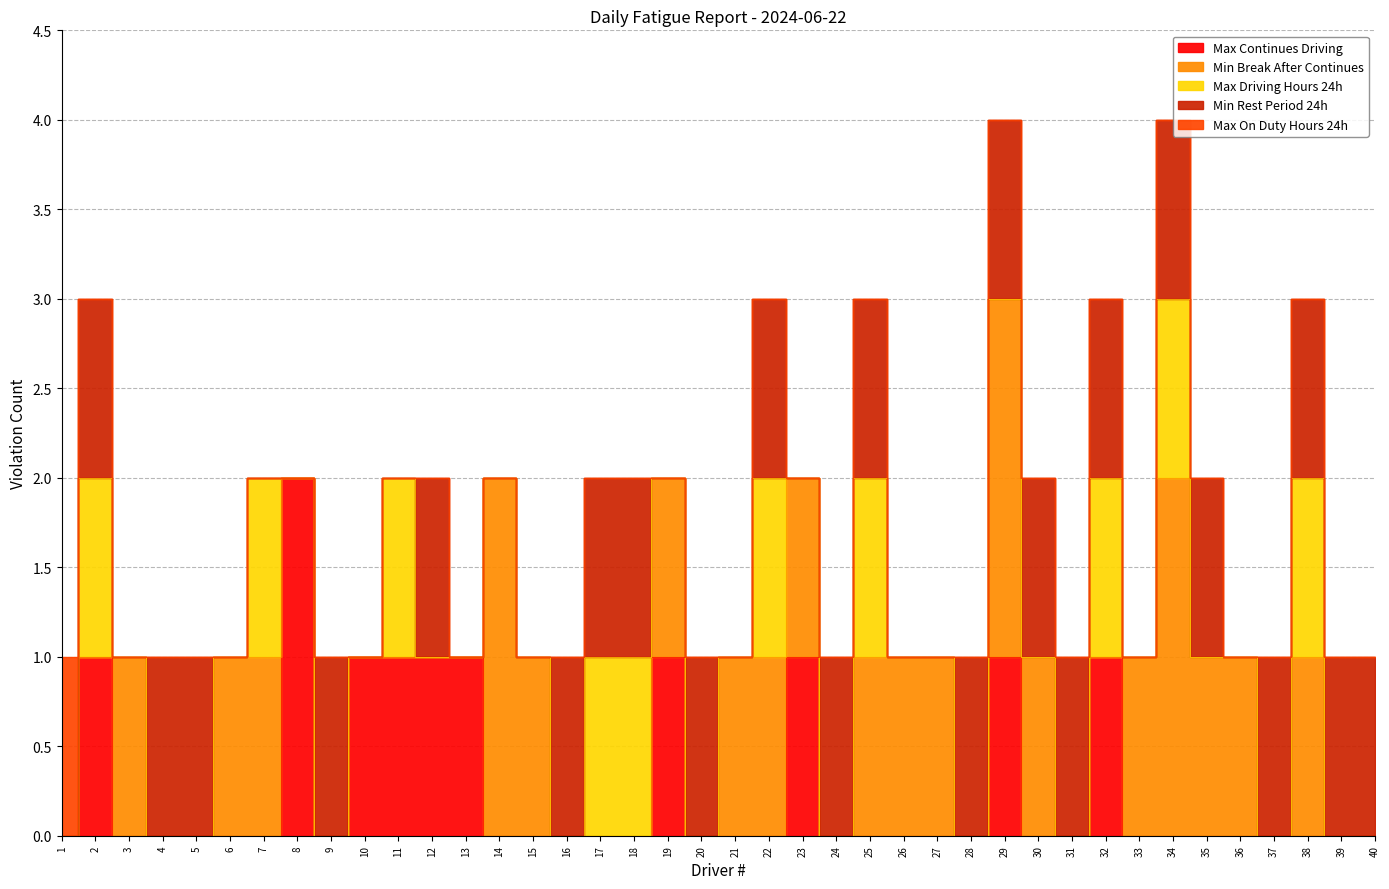

What is the difference between the second highest and second lowest values in the Min Rest Period 24h series?

1